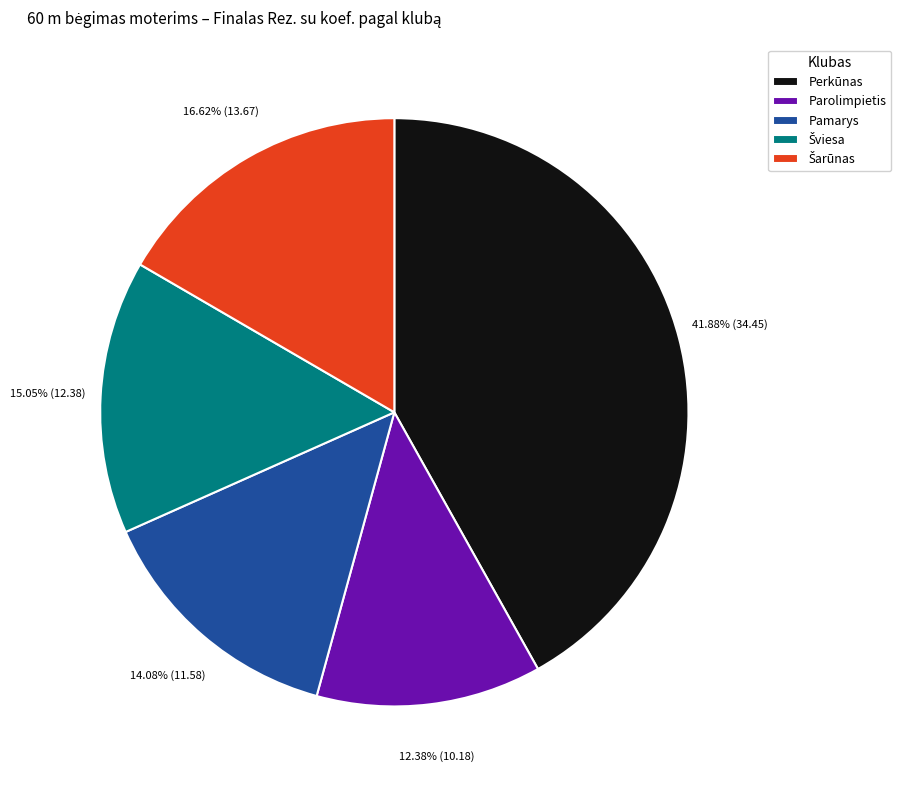

Which slice is the largest?

Perkūnas